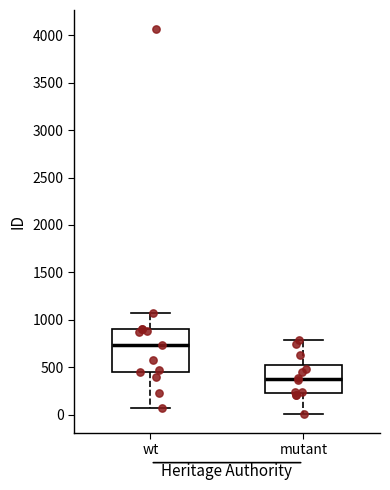

Where is the upper edge of the box for mutant on the y-axis? The values are not printed on the chart, so give them approximately, as read against the axis.

500